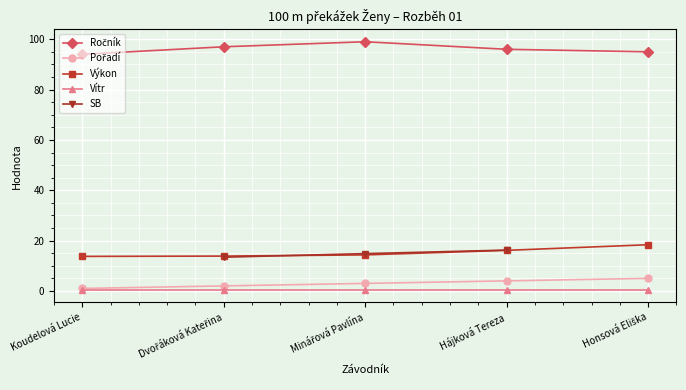

How many values in the SB series are below 14?

1